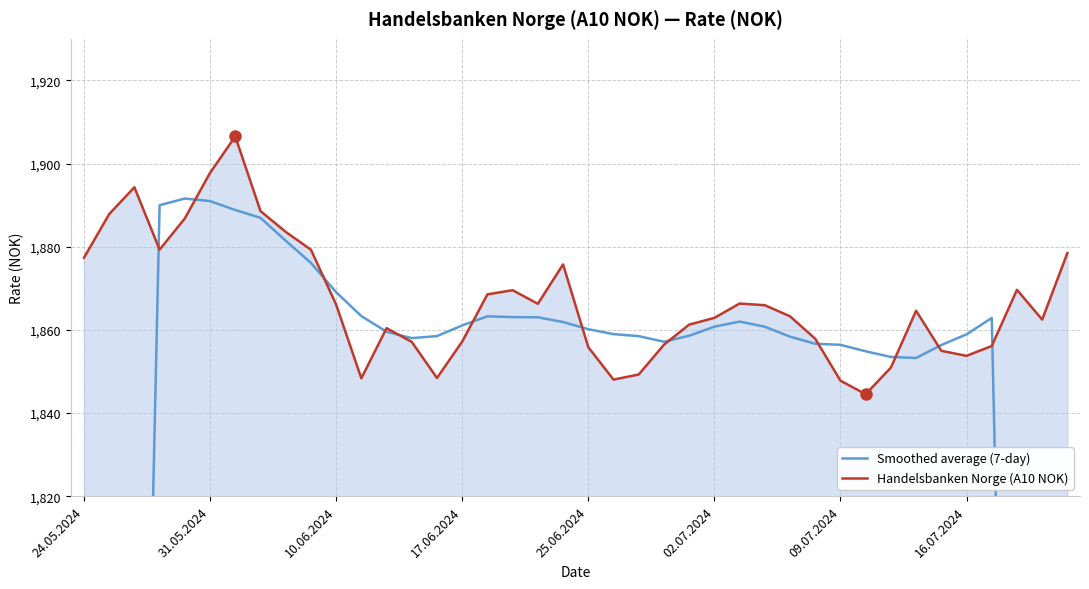

Which series changed the most between 10.06.2024 and 20?

Smoothed average (7-day)